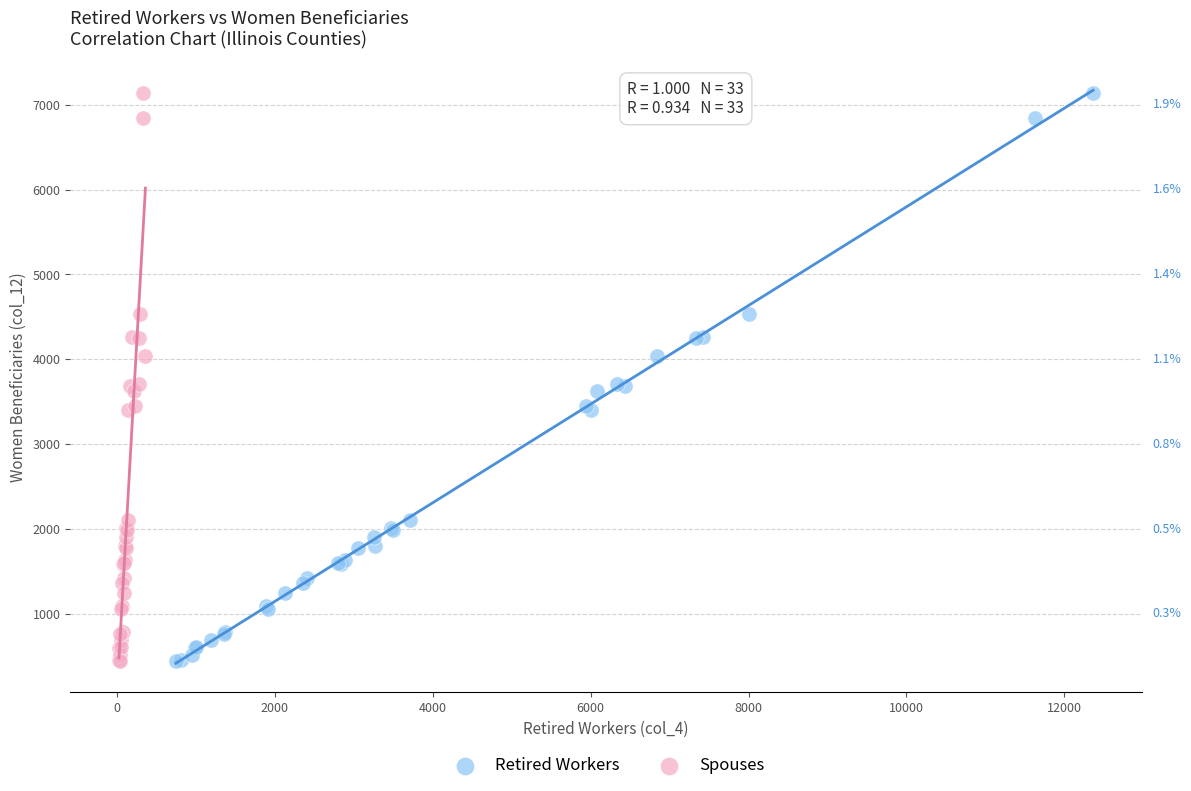

What are all the series names shown in the legend?

Retired Workers, Spouses